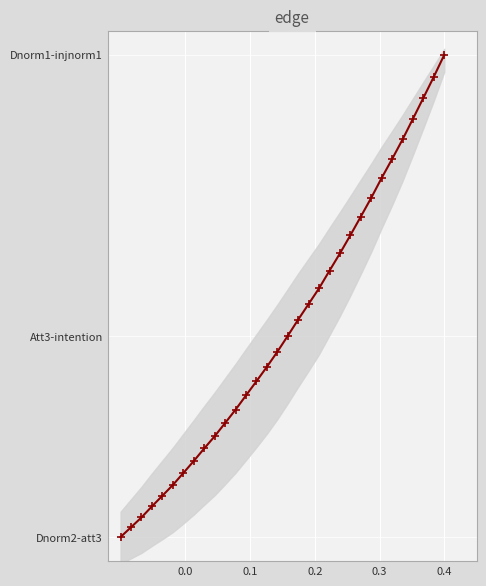

What is the difference between the maximum and second lowest values?

1.0